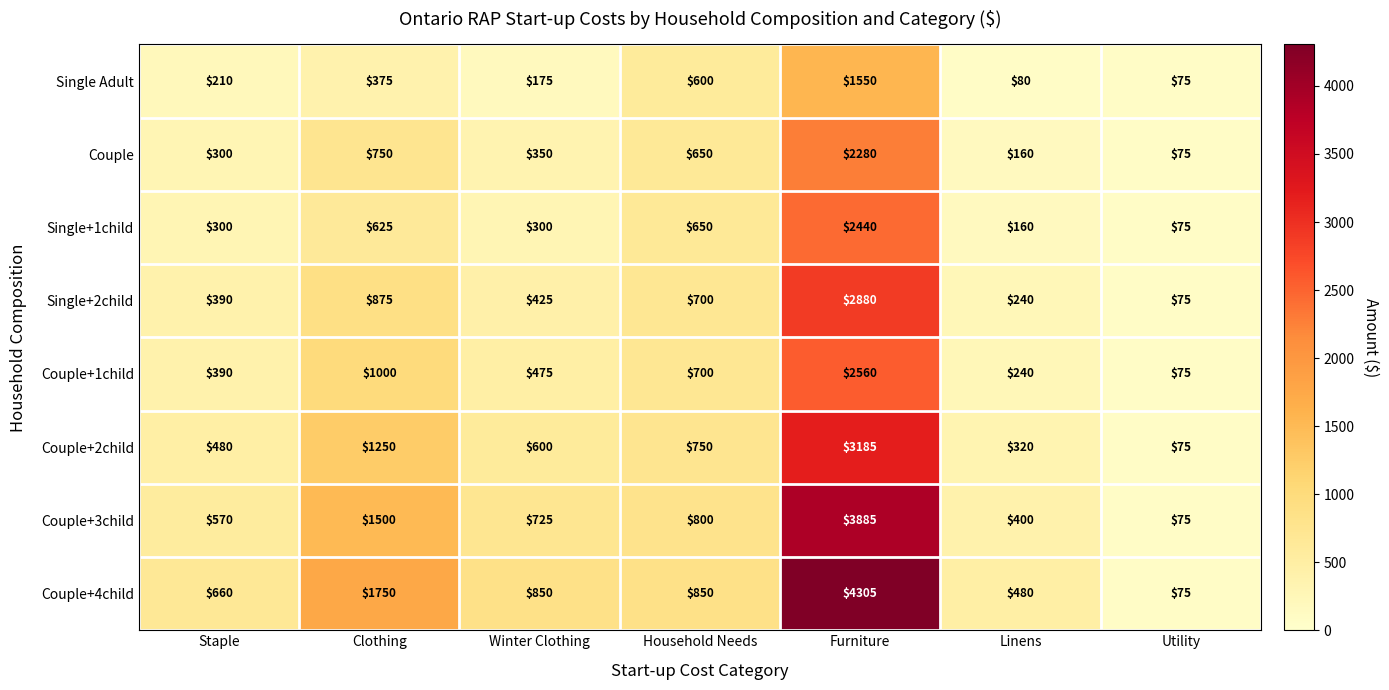

What is the approximate value of Couple+3child at Staple, to the nearest 10?

570